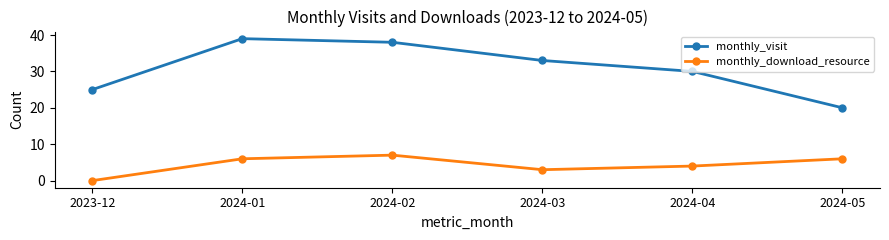

Reading left to right, what are all the values shown in this chart?

monthly_visit: 2023-12=25	2024-01=39	2024-02=38	2024-03=33	2024-04=30	2024-05=20
monthly_download_resource: 2023-12=0	2024-01=6	2024-02=7	2024-03=3	2024-04=4	2024-05=6